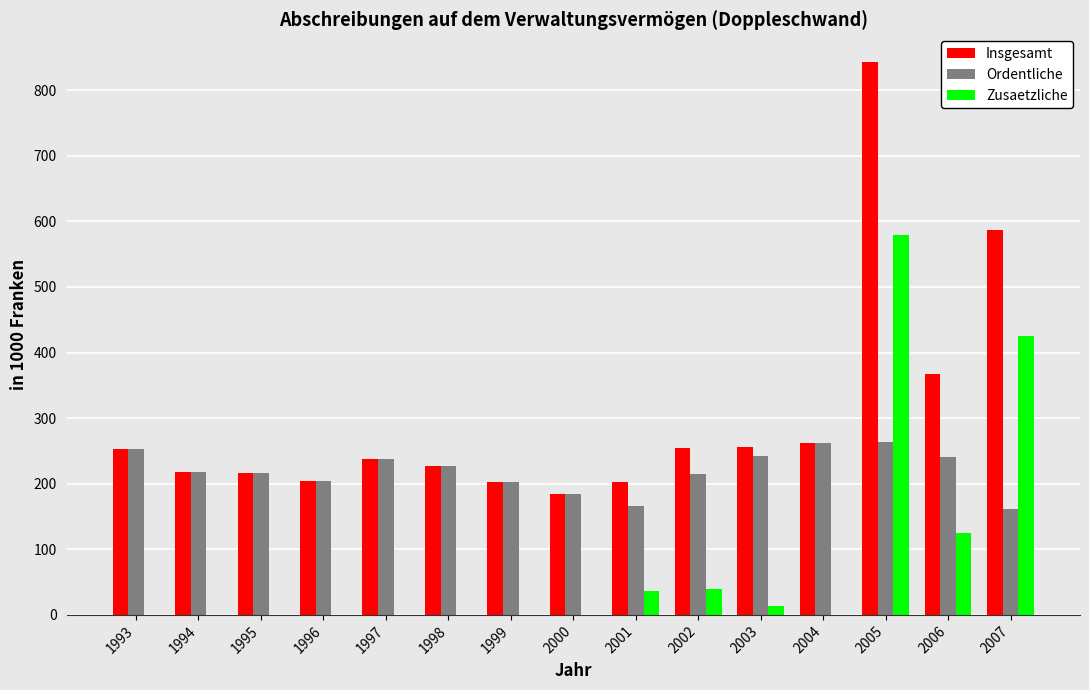

Read the Insgesamt value at 2003.

255.9